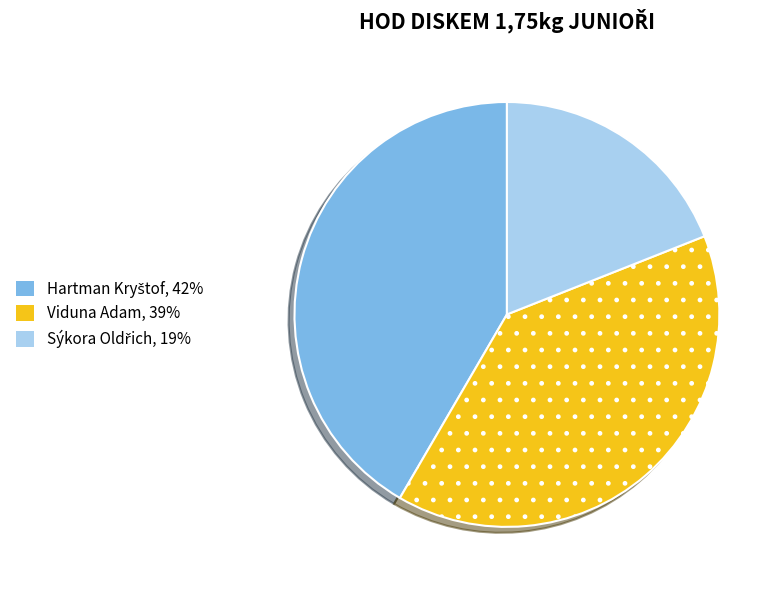

True or false: Viduna Adam accounts for 33% of the total.

False